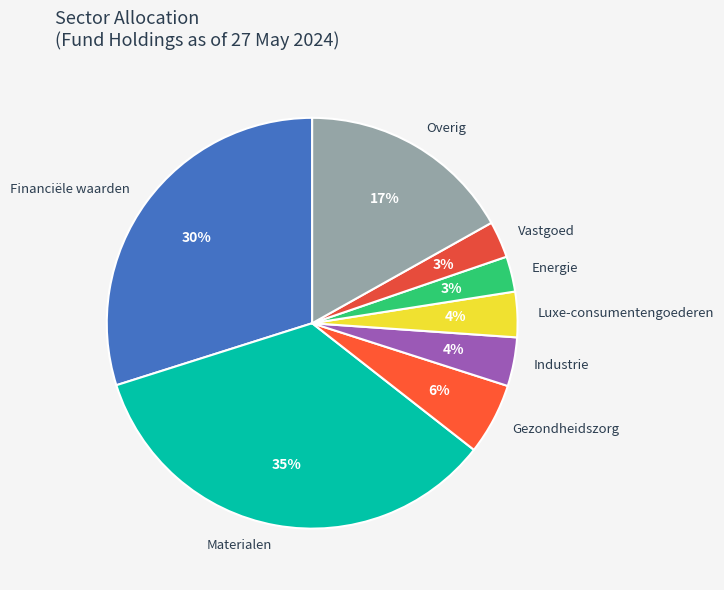

Which slice is the largest?

Materialen